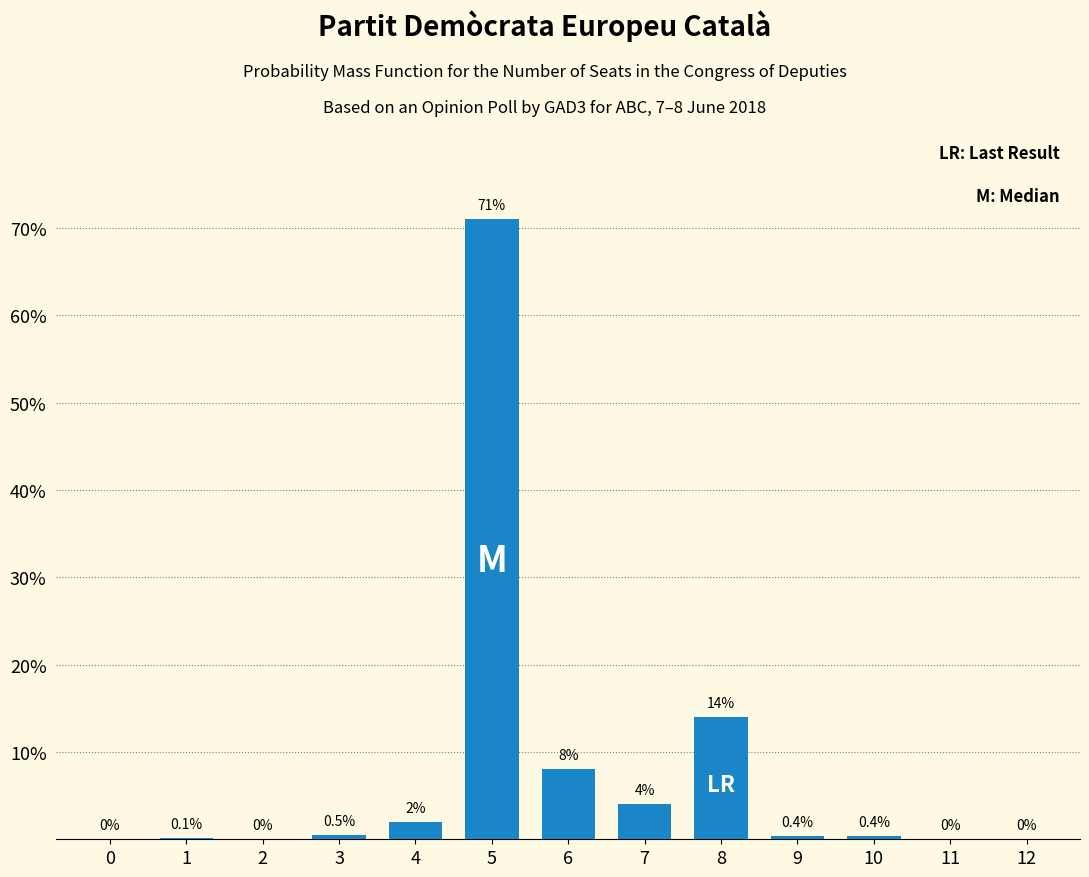

Reading right to left, transcribe all the data shown in this chart.

12=0.0	11=0.0	10=0.4	9=0.4	8=14.0	7=4.0	6=8.0	5=71.0	4=2.0	3=0.5	2=0.0	1=0.1	0=0.0